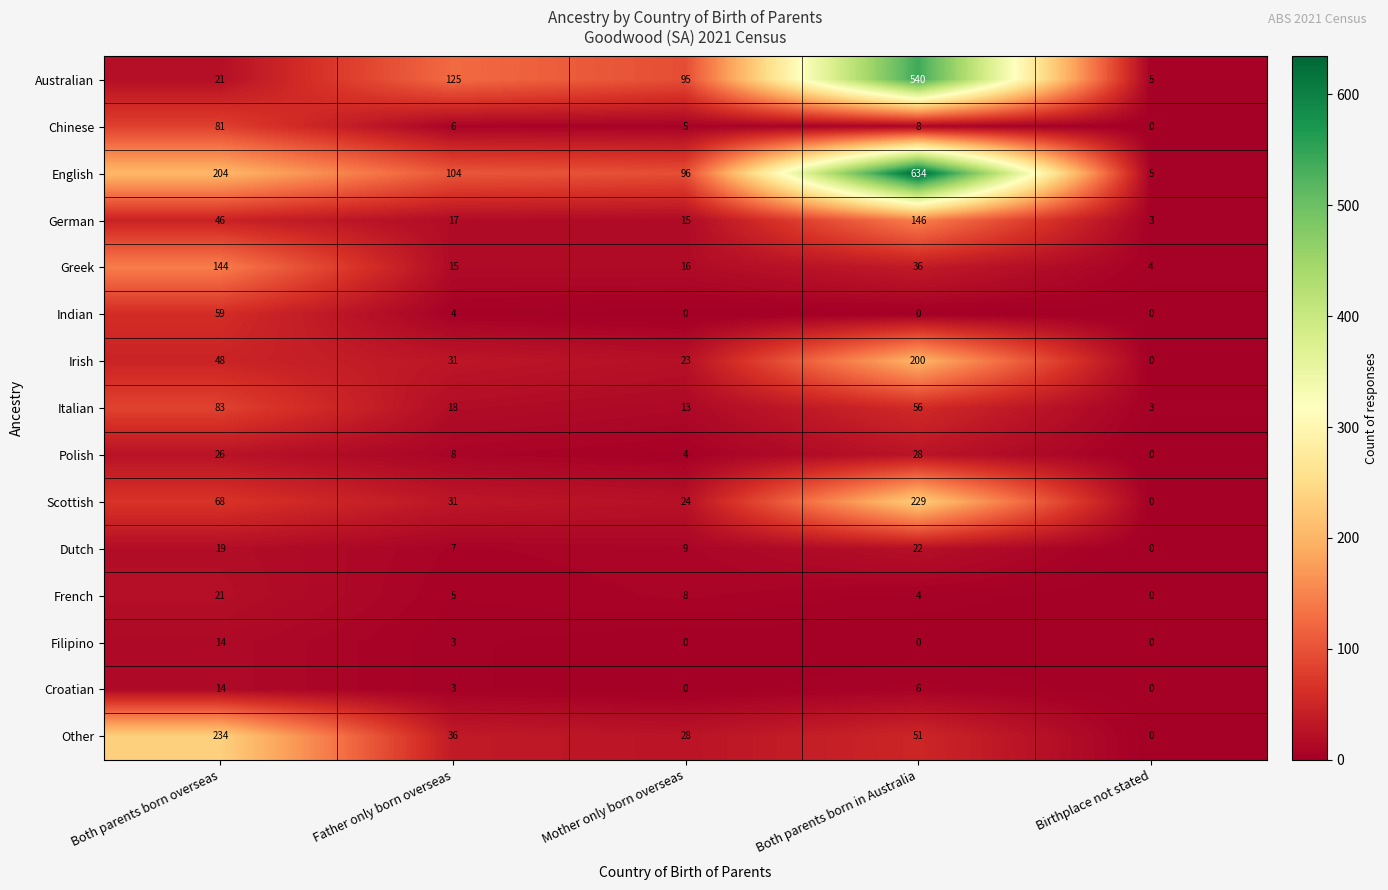

What is the sum of the Polish values at Both parents born overseas and Both parents born in Australia?

54